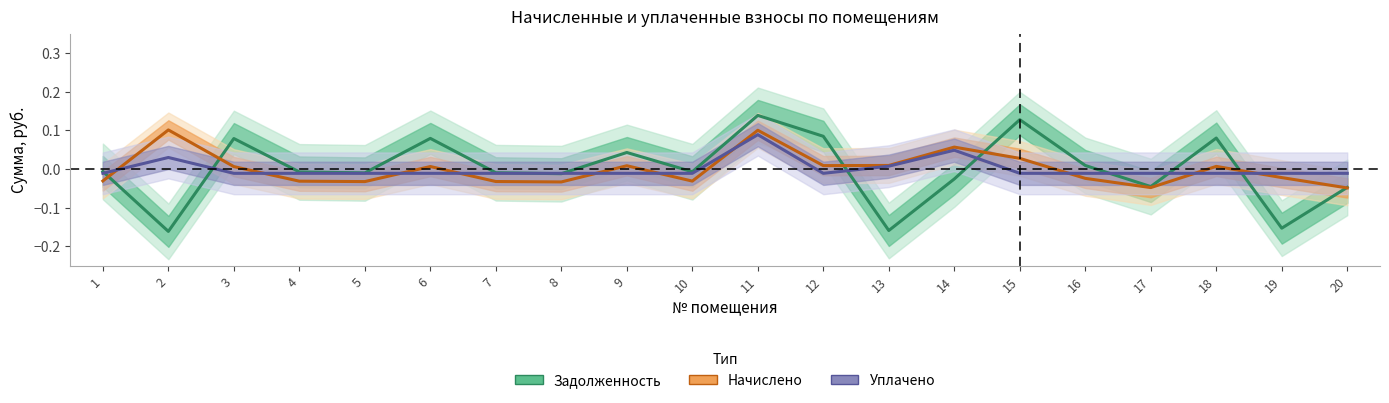

True or false: uplacheno and nachisleno intersect in this chart.

True